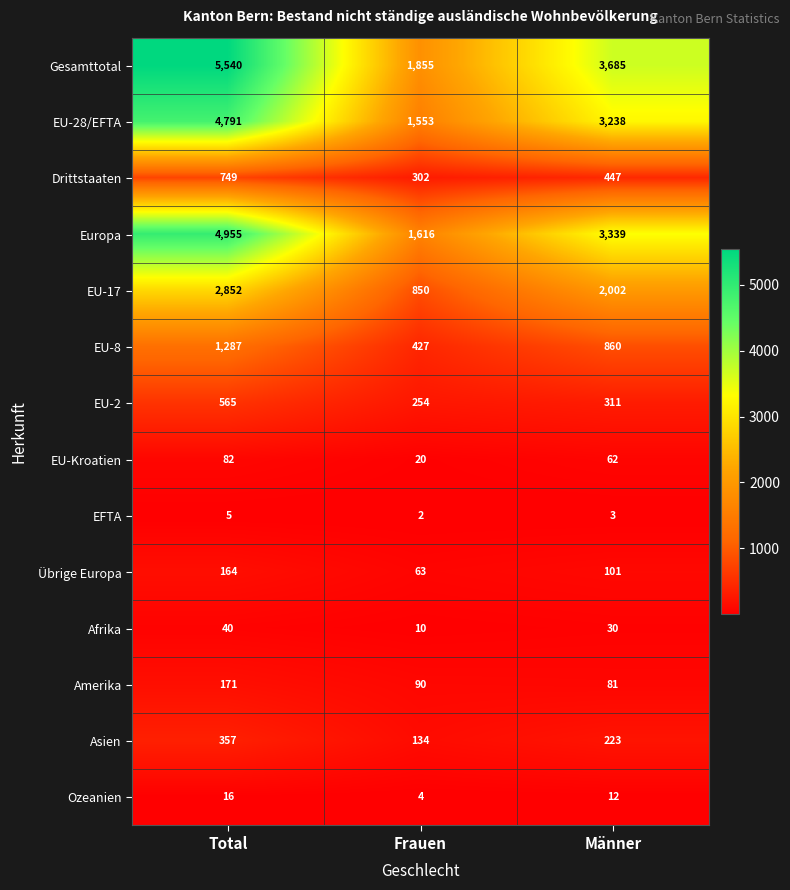

Count the number of data series in this chart.

14